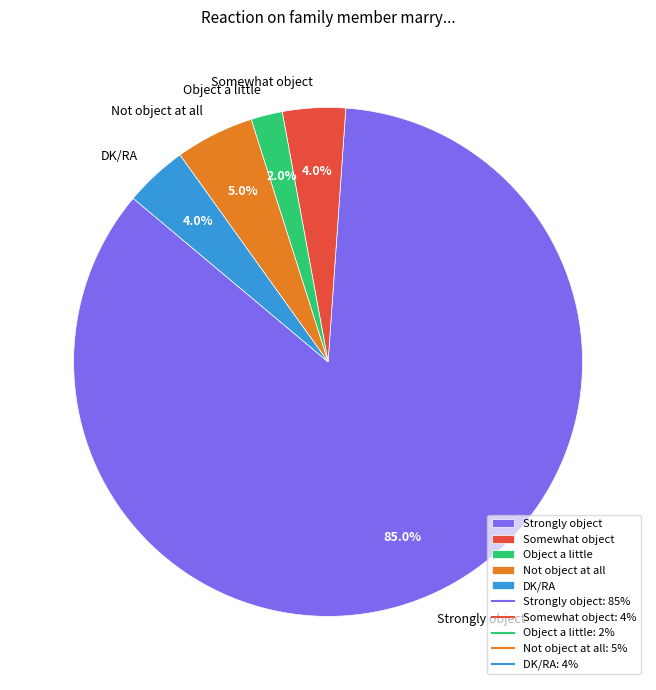

To the nearest percent, what is the difference between the largest and smallest slice percentages?

83%